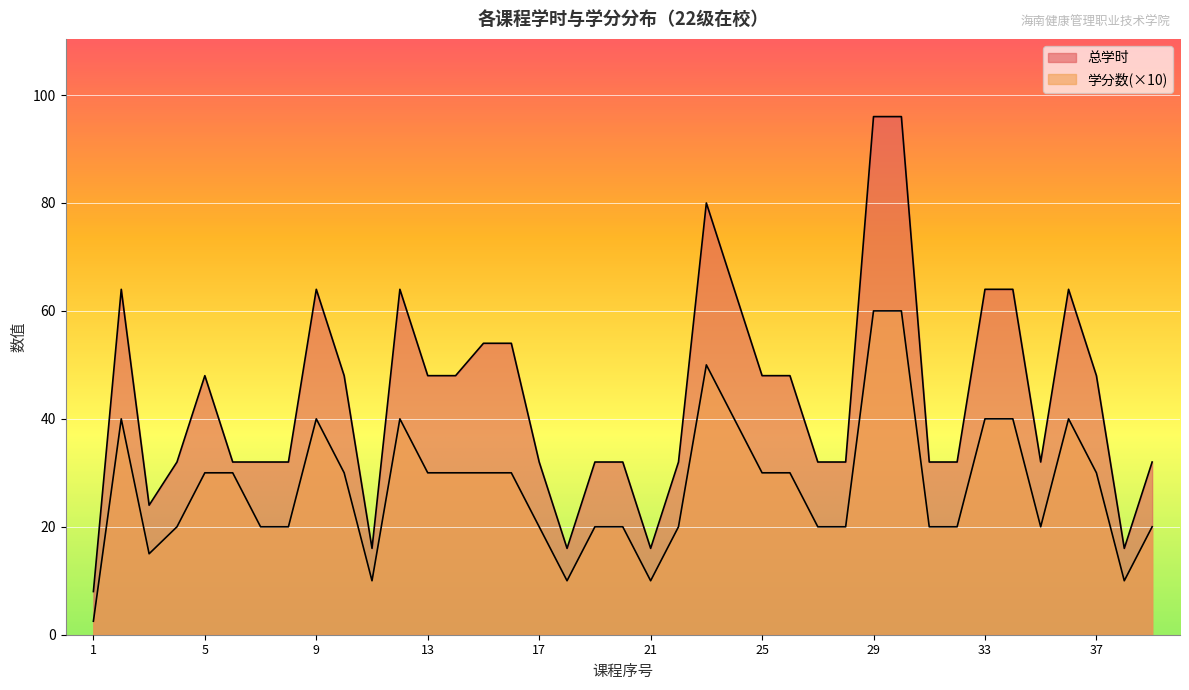

Which series has the largest total across all categories?

总学时